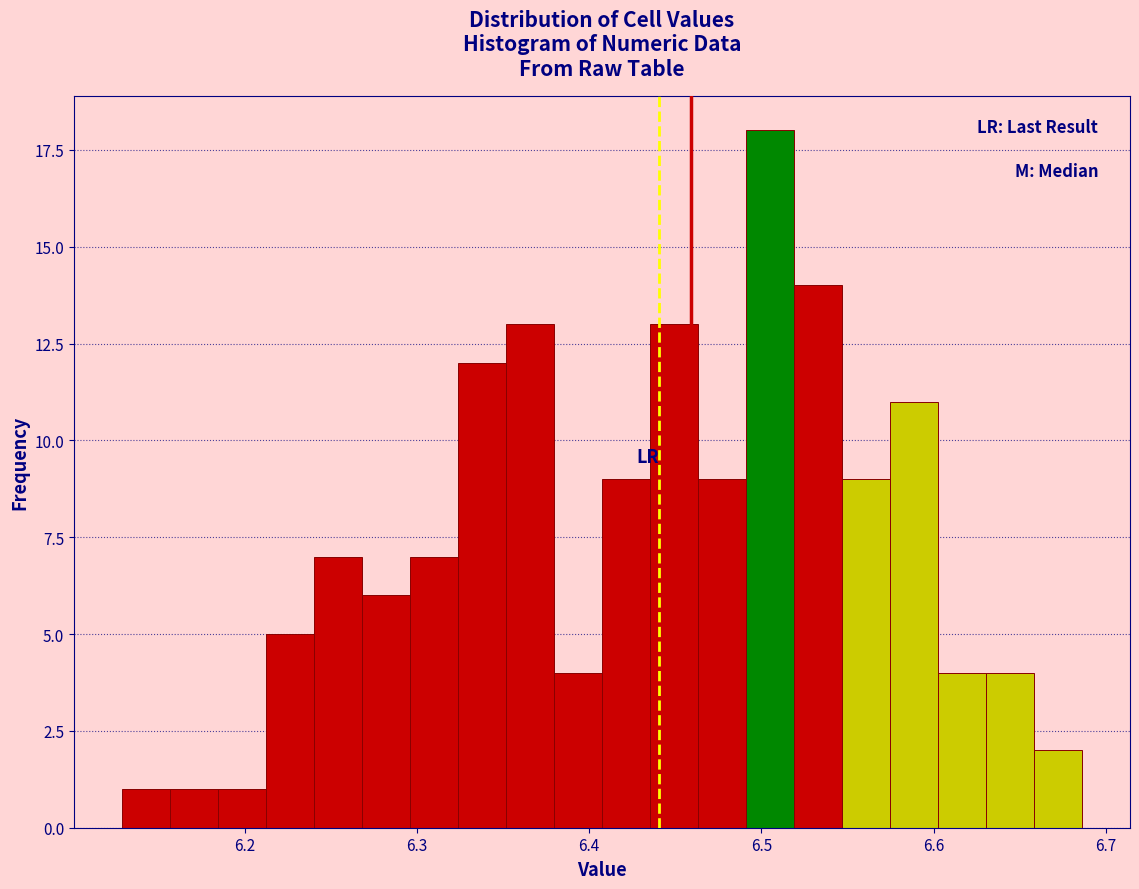

Around what value on the x-axis is the tallest bar? Give the approximate position of its centre, as read against the axis.

6.51